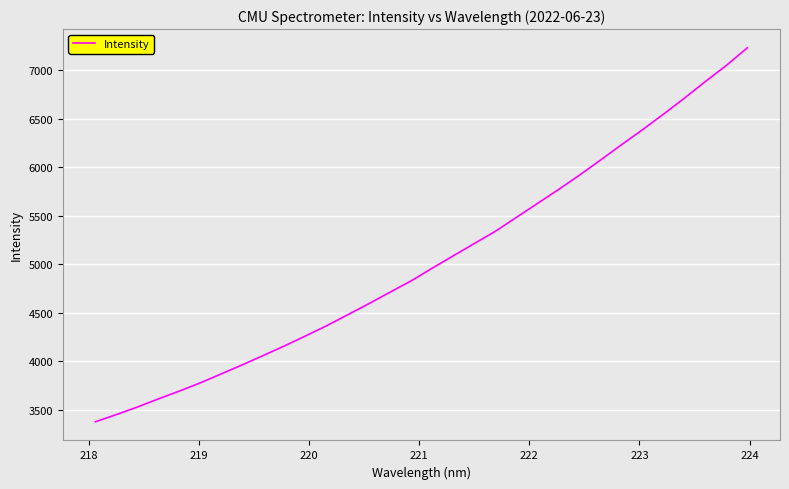

What is the smallest value displayed?

3379.0